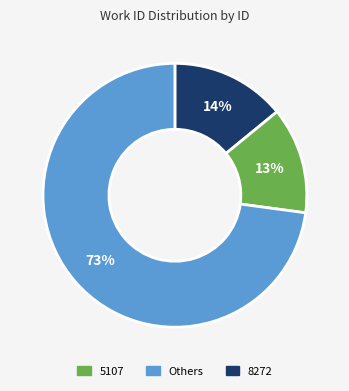

To the nearest percent, what is the average slice percentage?

33%